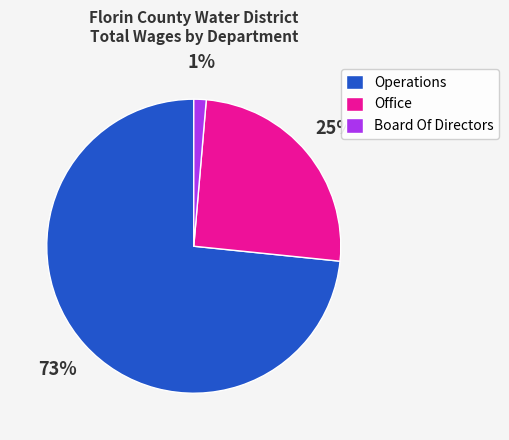

True or false: Office accounts for 11% of the total.

False